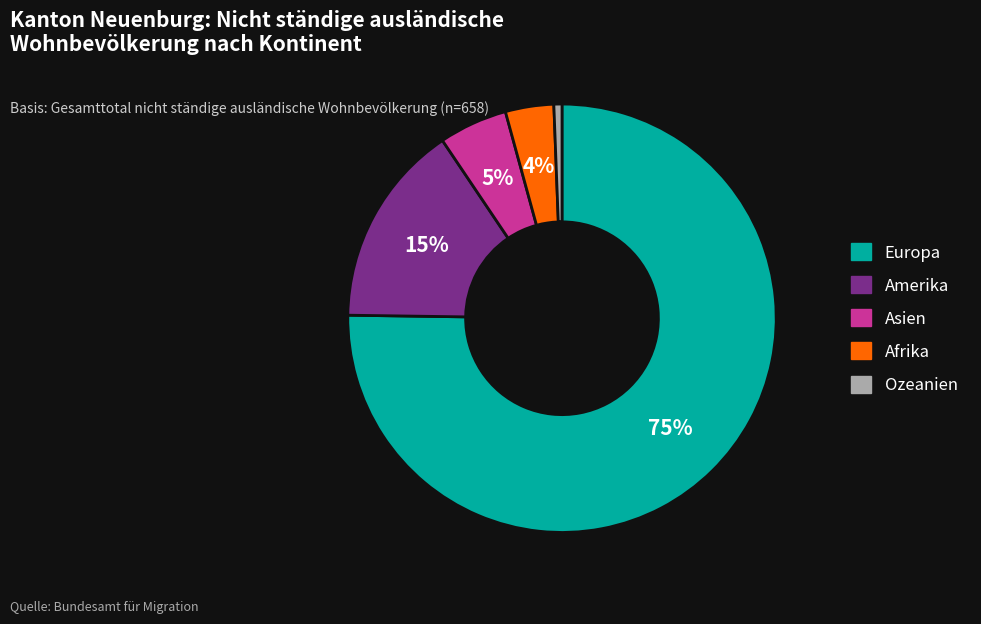

Count the number of slices in the pie.

5